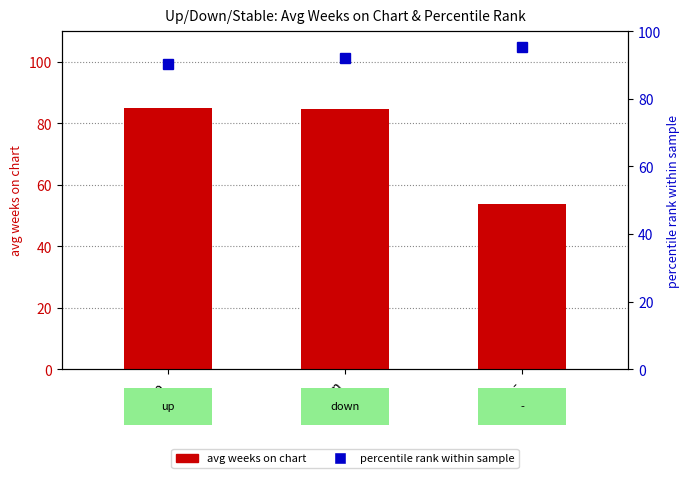

At which category is the sum across all series the highest?

down